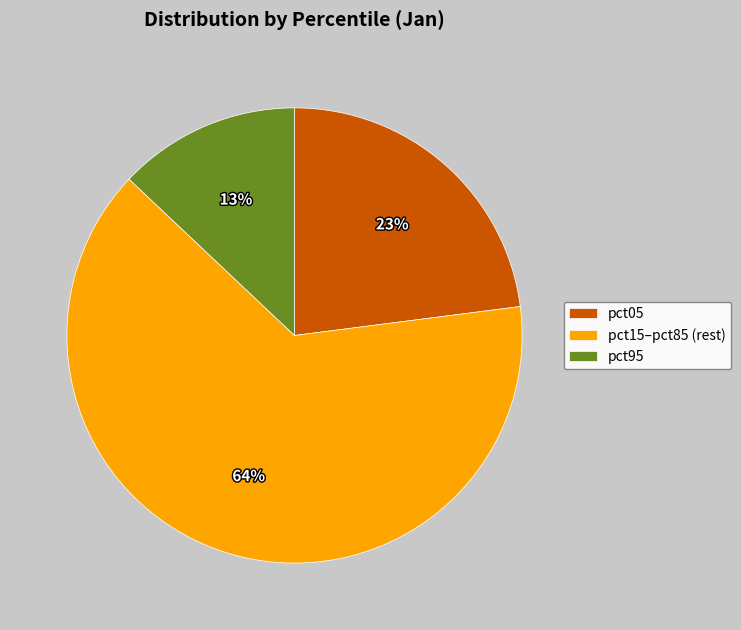

How many segments does this pie chart have?

3